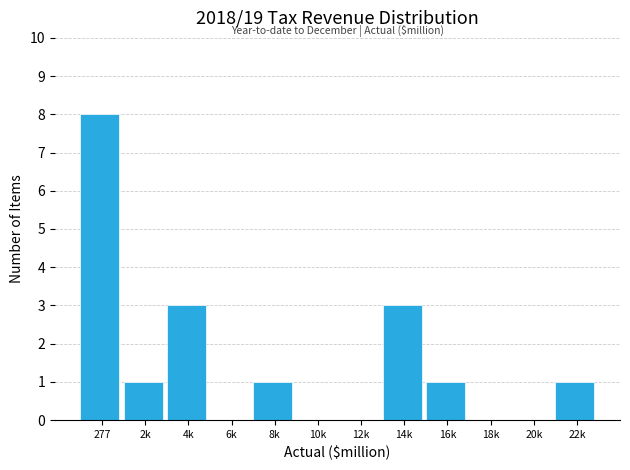

Reading right to left, list all the values displayed in this chart.

22k=1	20k=0	18k=0	16k=1	14k=3	12k=0	10k=0	8k=1	6k=0	4k=3	2k=1	277=8